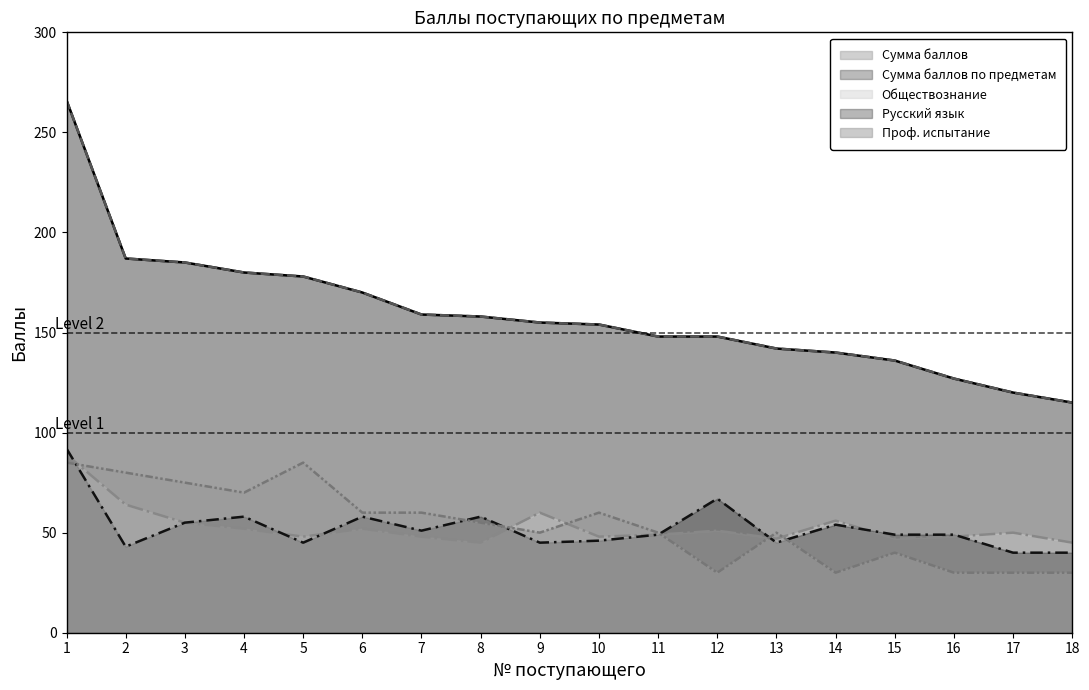

What is the difference between the Обществознание values at 7 and 11?

1